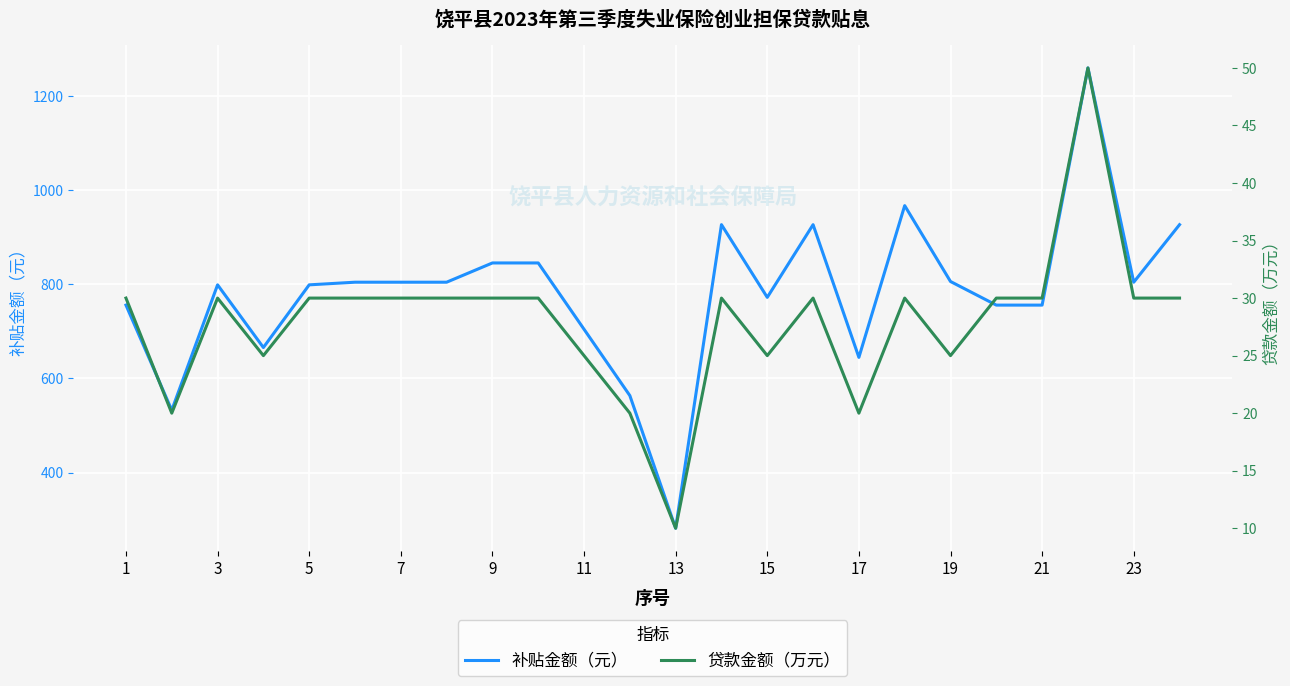

How many values in the 补贴金额（元） series exceed 804?

12